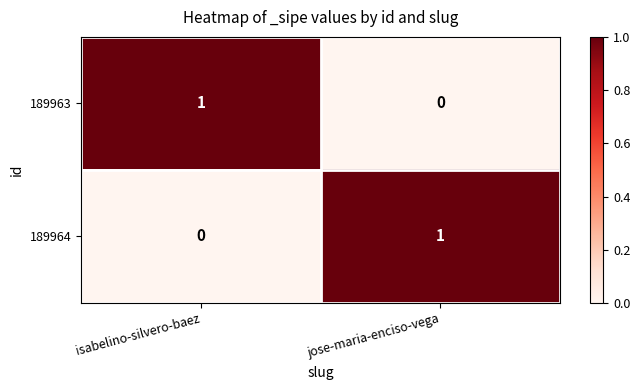

What is the total value across all series at jose-maria-enciso-vega?

1